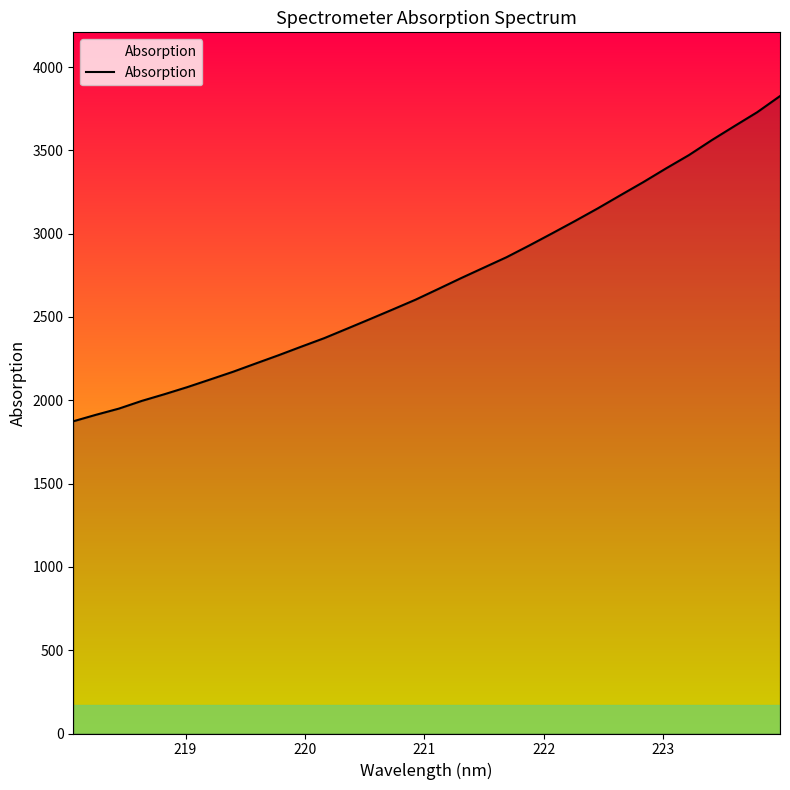

What is the smallest value displayed?

1873.8